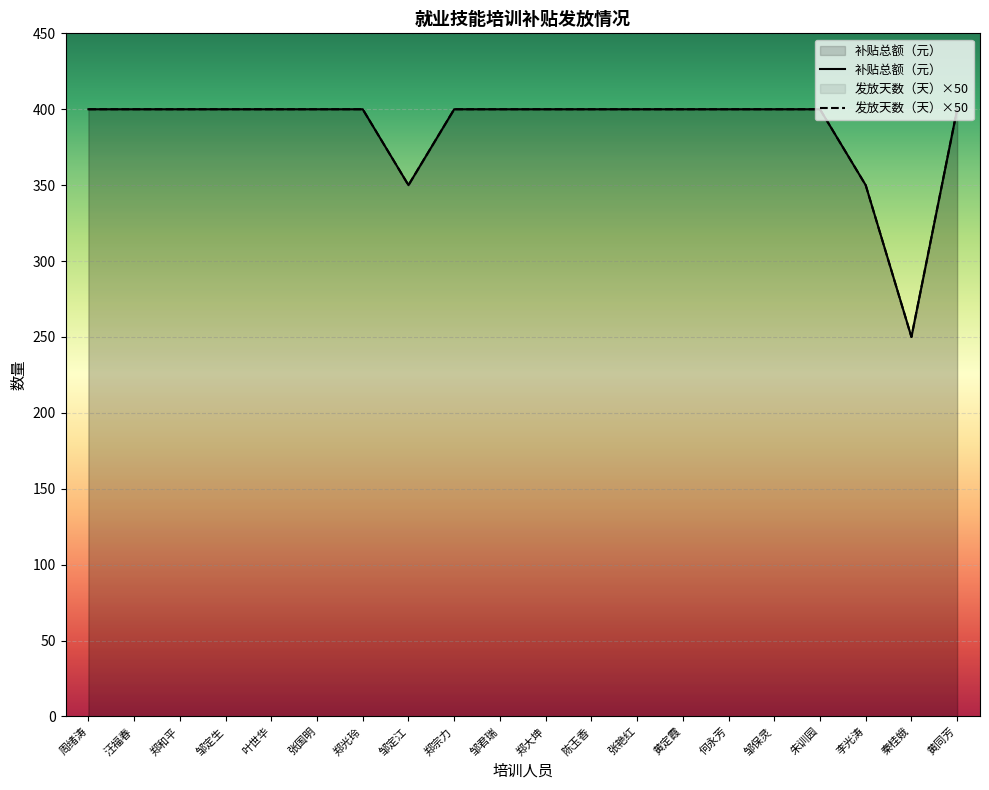

Does the chart display data point markers on the line(s)?

No